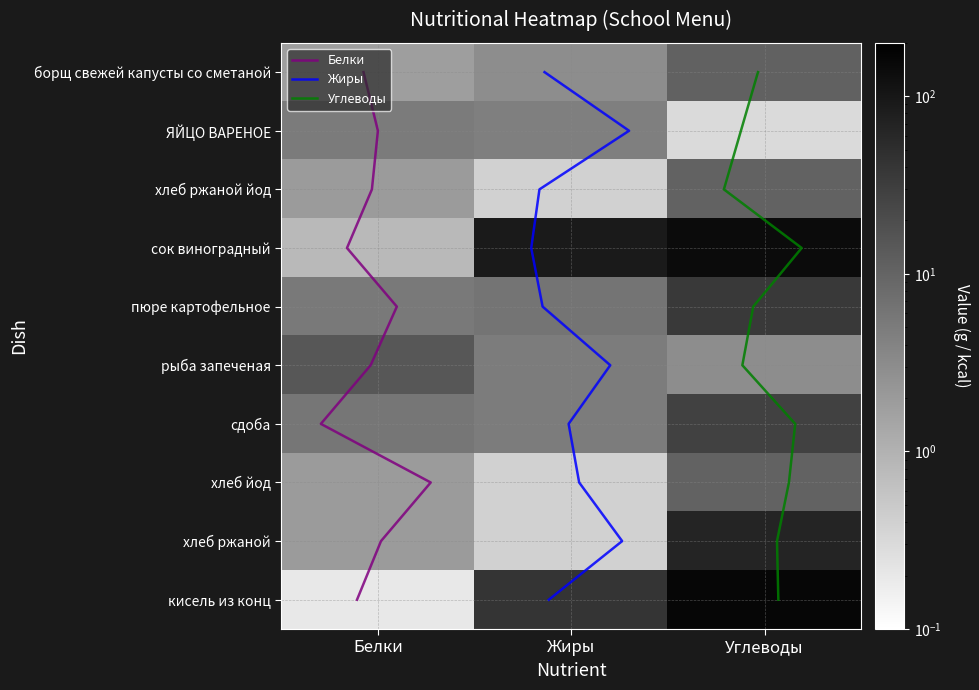

Where is сдоба nearest to the value 16?

Белки